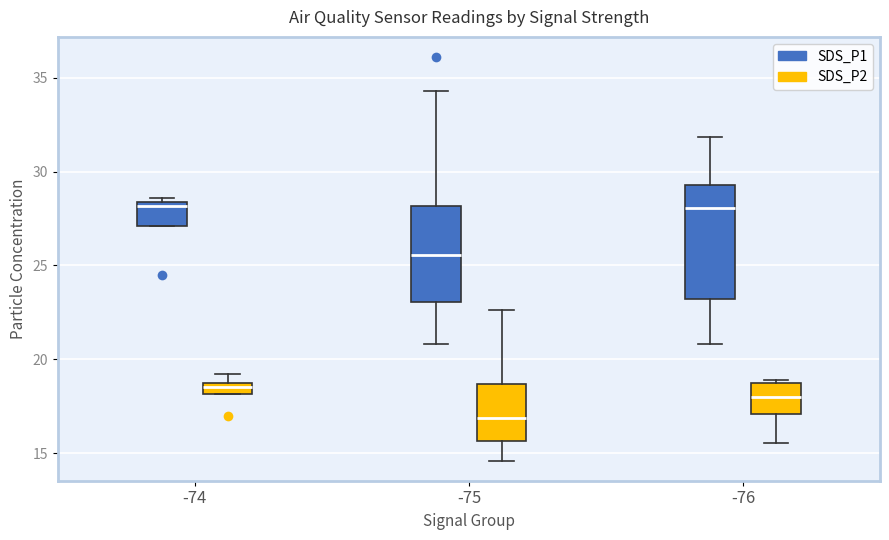

Comparing the boxes themselves (not the whiskers), which one is the tallest?

-76 (SDS_P1)